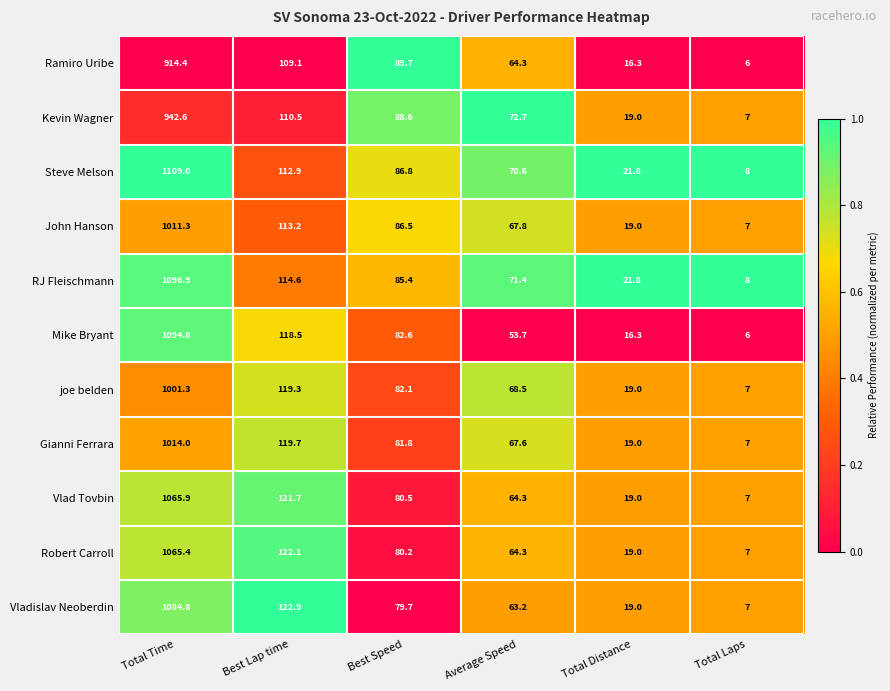

What is the difference between the maximum and second lowest values in the Robert Carroll series?

1046.4